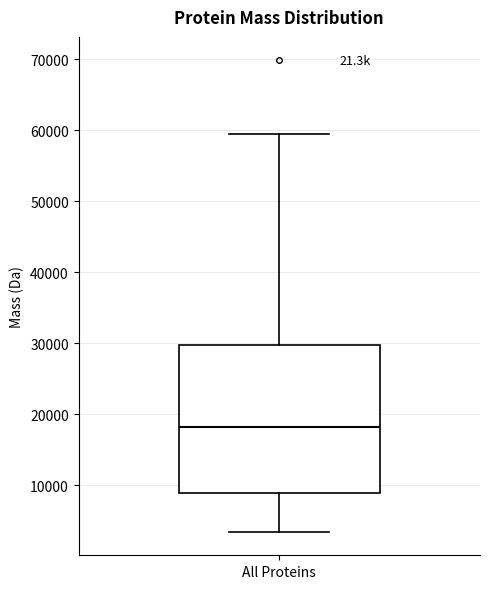

Read this box plot against the y-axis: the position of the median line, the range covered by the box, and the ends of both whiskers. The values are not printed on the chart, so give them approximately, as read against the axis.

median 18000, box 9000 to 30000, whiskers 3000 to 60000